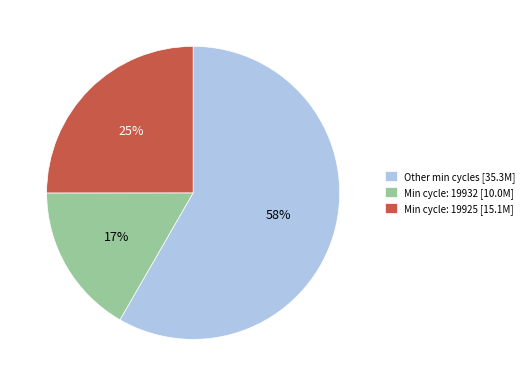

The Other min cycles [35.3M] slice represents 67% of the pie. True or false?

False